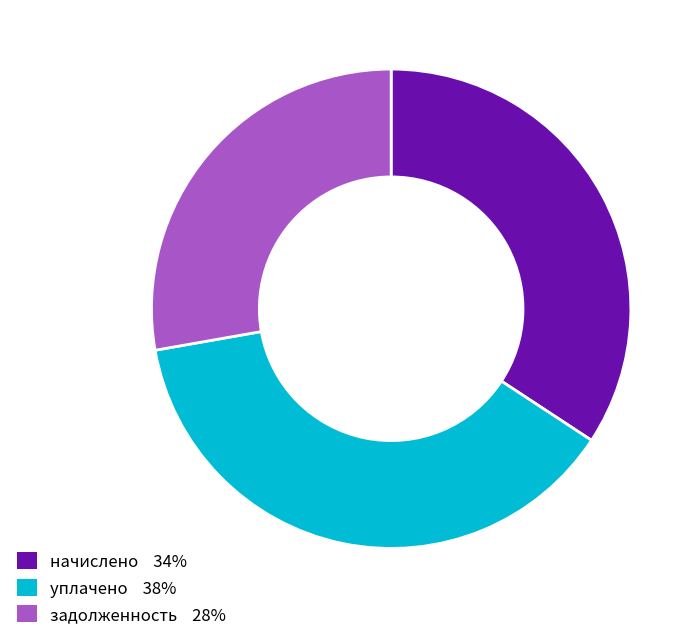

Rank the categories by value from lowest to highest.

задолженность, начислено, уплачено